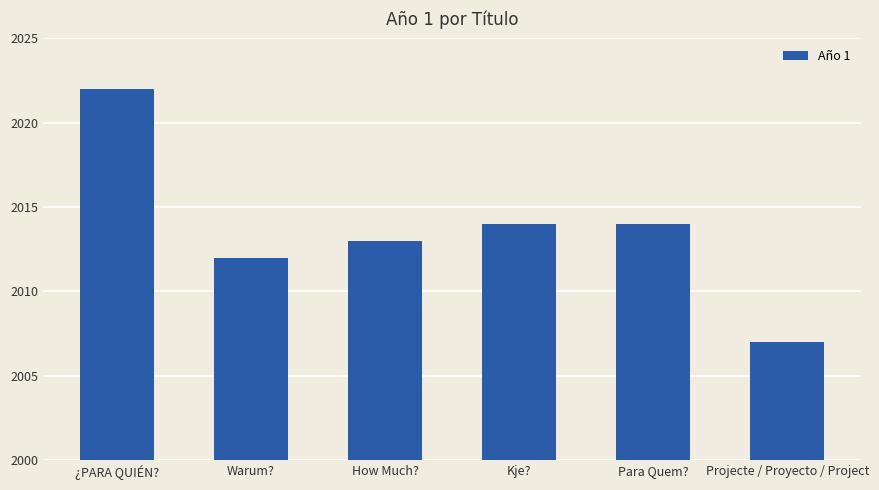

Reading left to right, what are all the values shown in this chart?

2022	2012	2013	2014	2014	2007